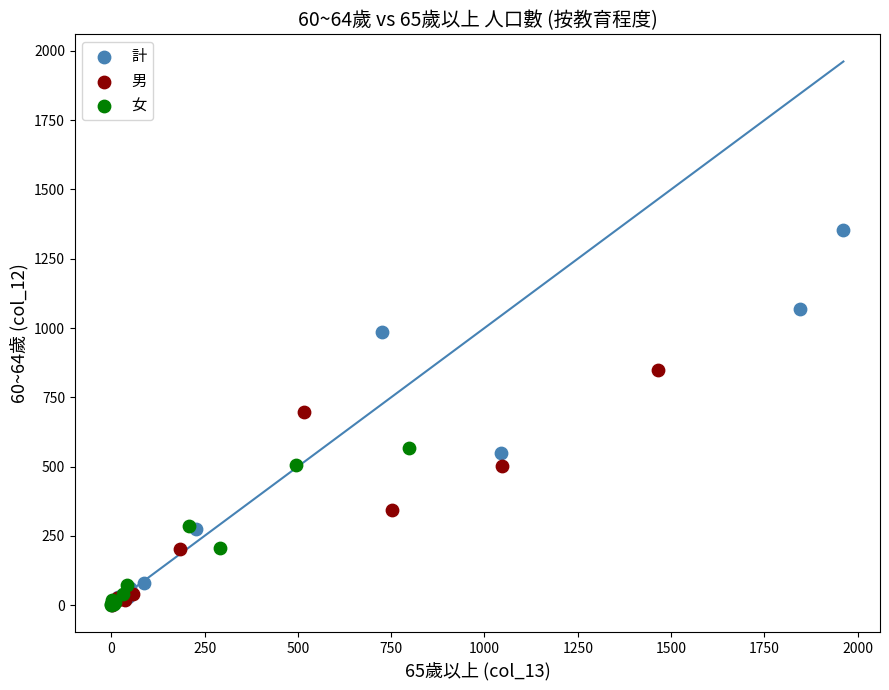

Which series reaches the maximum Y coordinate?

計